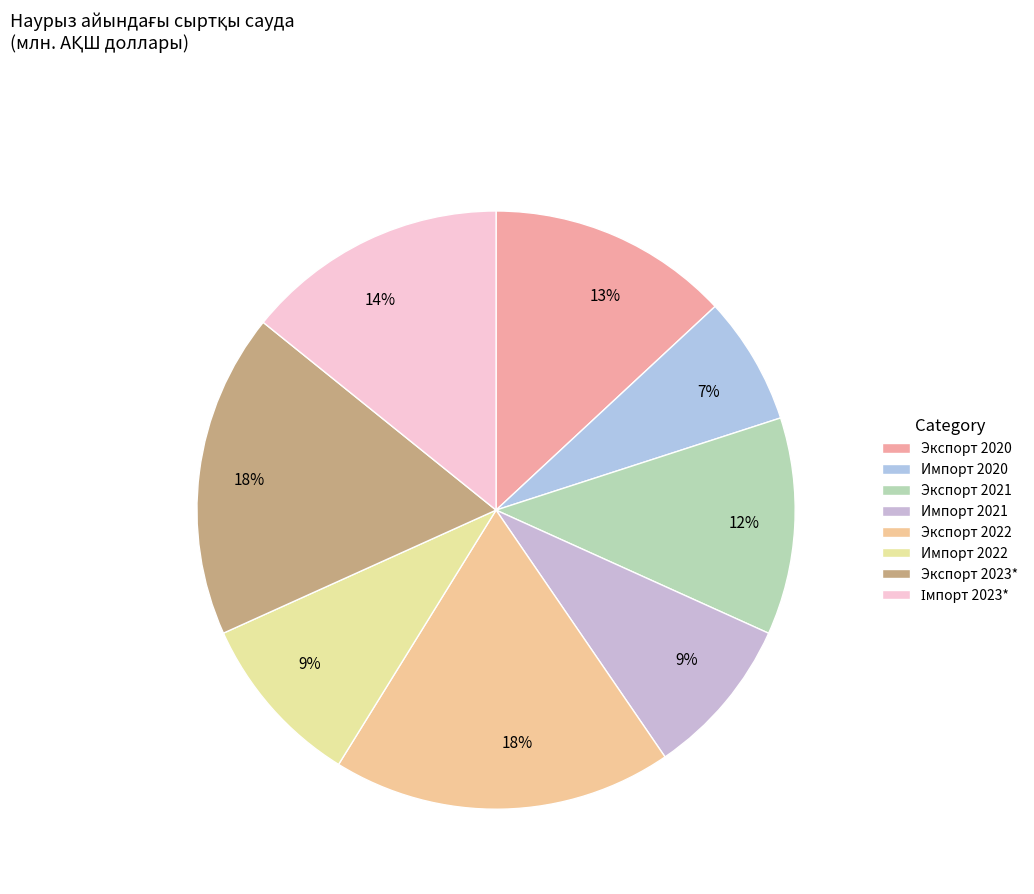

What percentage is the Экспорт 2020 slice, to the nearest percent?

13%